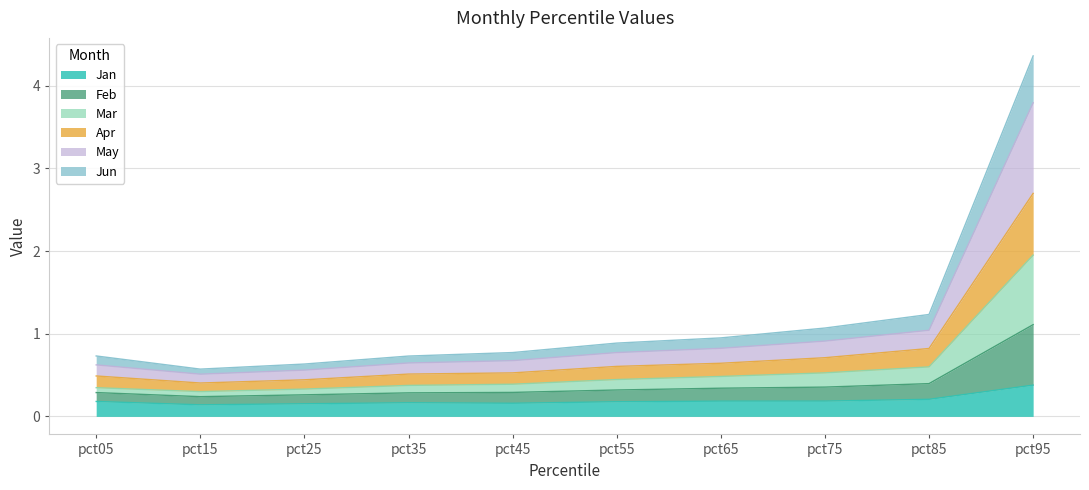

At which category is the sum across all series the highest?

pct95